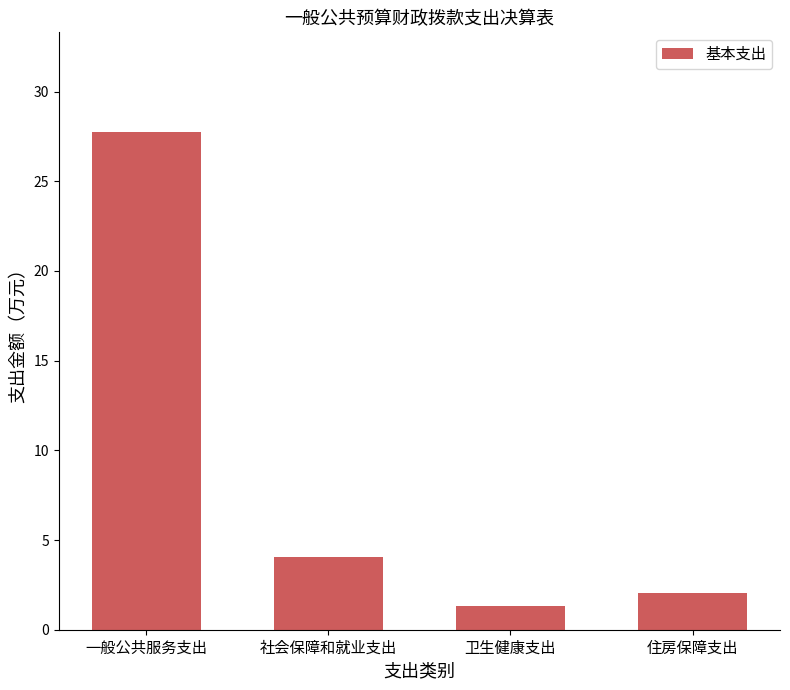

What is the value of the 3rd bar from the left?

1.3